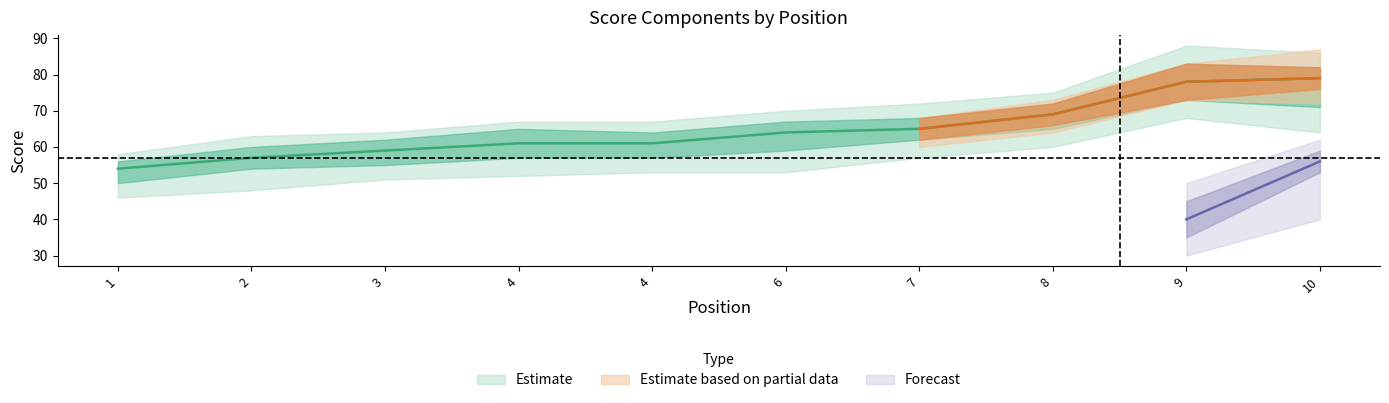

What is the lowest value of the event_total_score series?

54